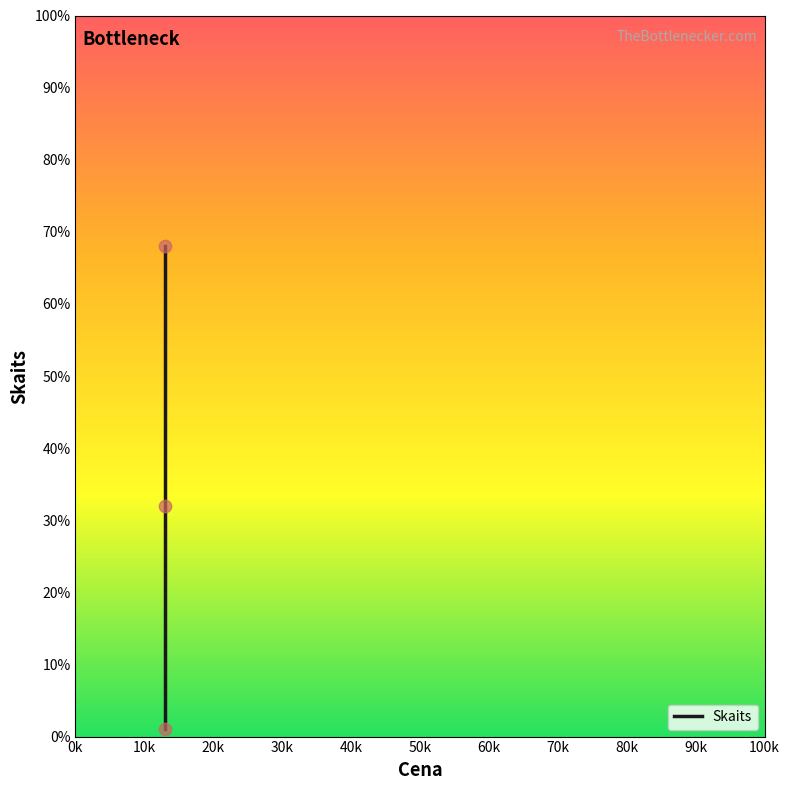

What is the change in value from 10k to 20k?

+36